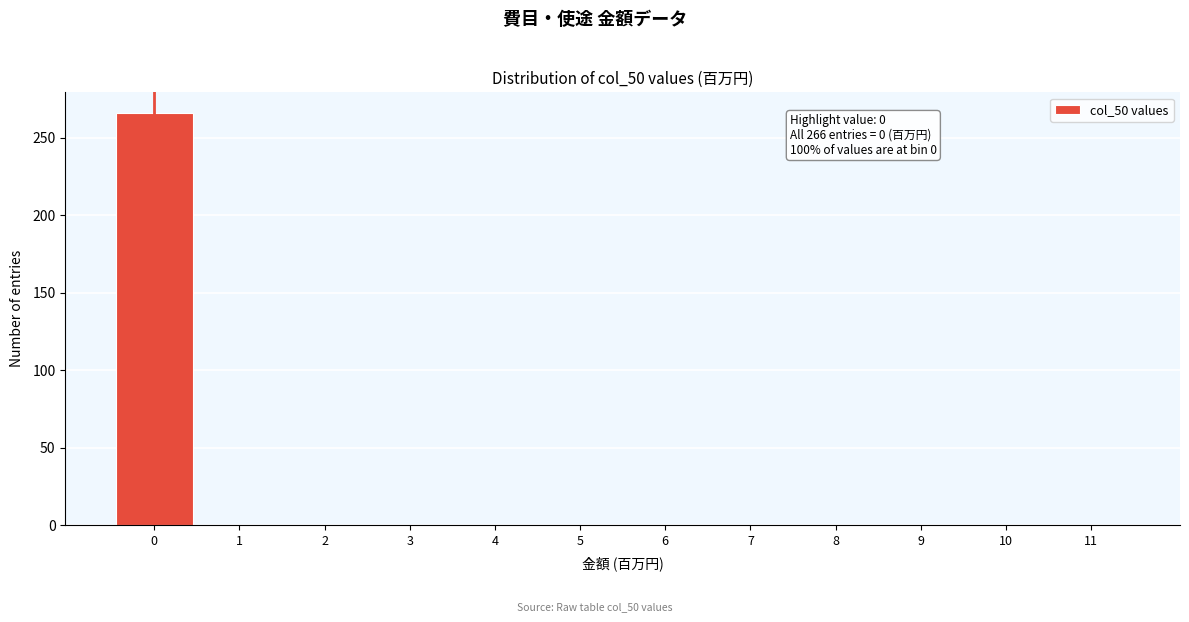

Which range on the x-axis has the tallest bar?

-0.5 to 0.5